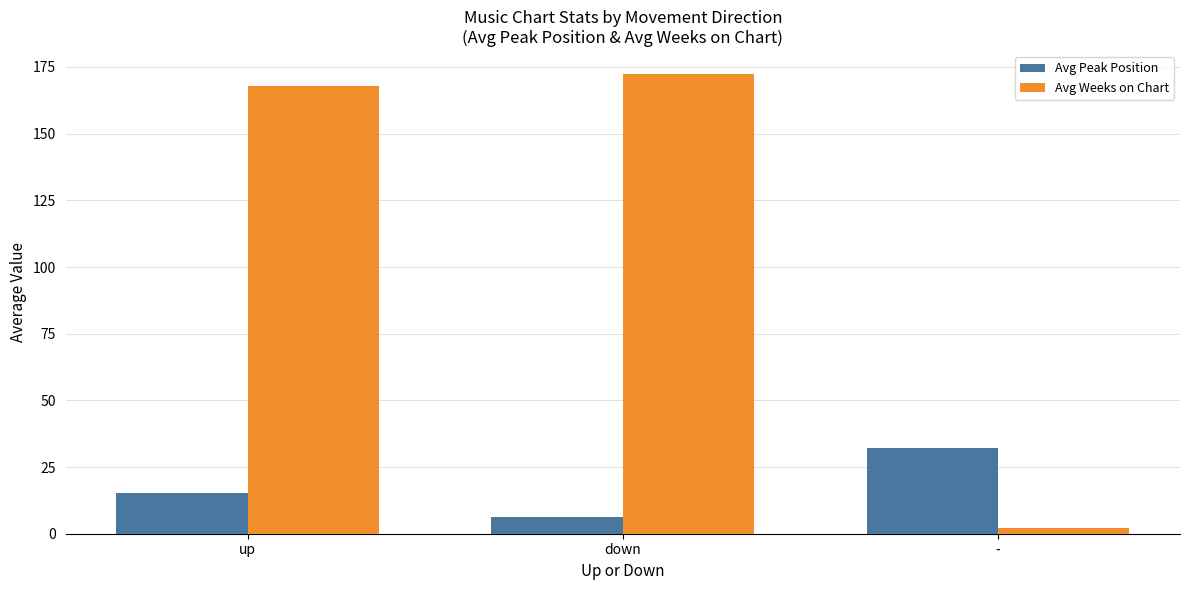

Reading left to right, extract all data points from this chart.

Avg Peak Position: up=15.3	down=6.4	-=32.0
Avg Weeks on Chart: up=168.0	down=172.3	-=2.0